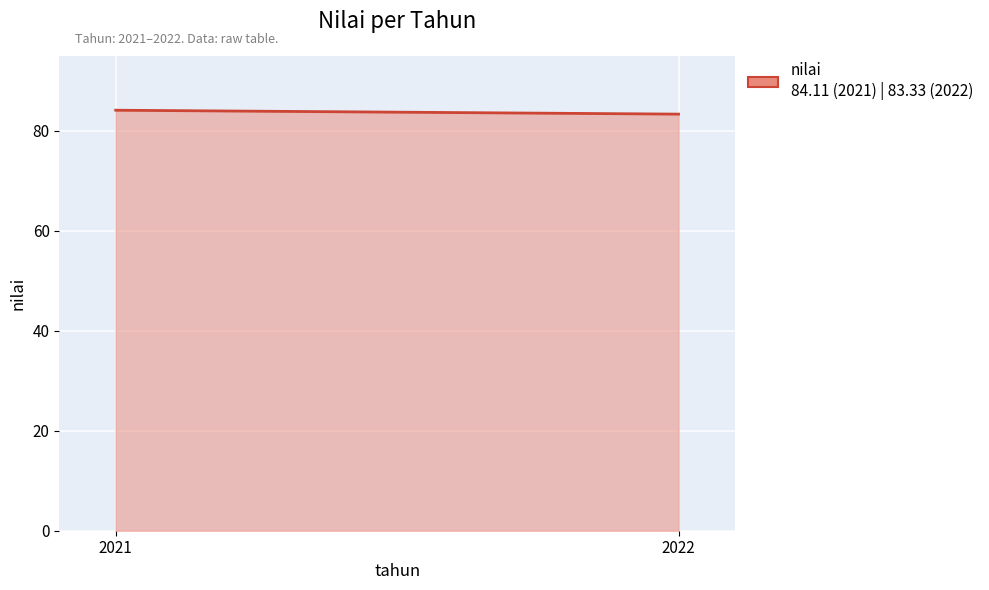

List the labels in order of value, largest first.

2021, 2022